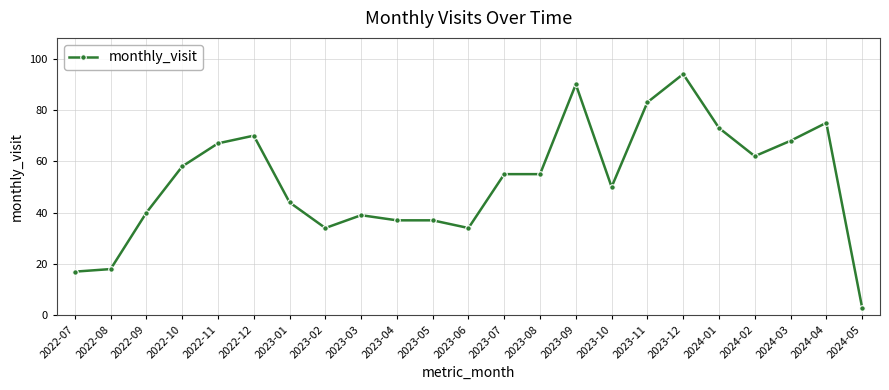

True or false: the data has more than 1 interior local peaks.

True